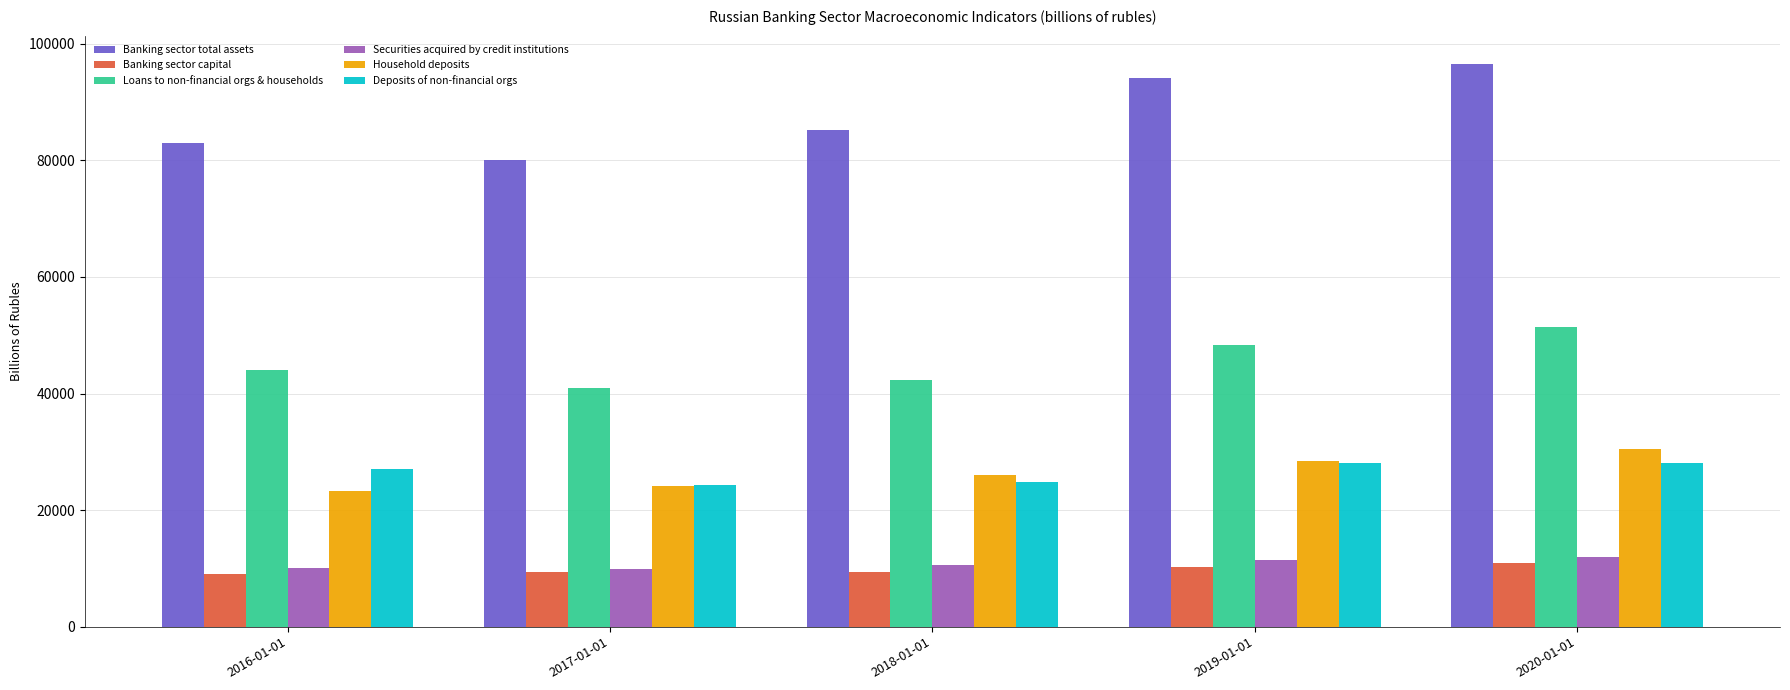

What is the spread (max minus min) of values at 2020-01-01?

85600.0